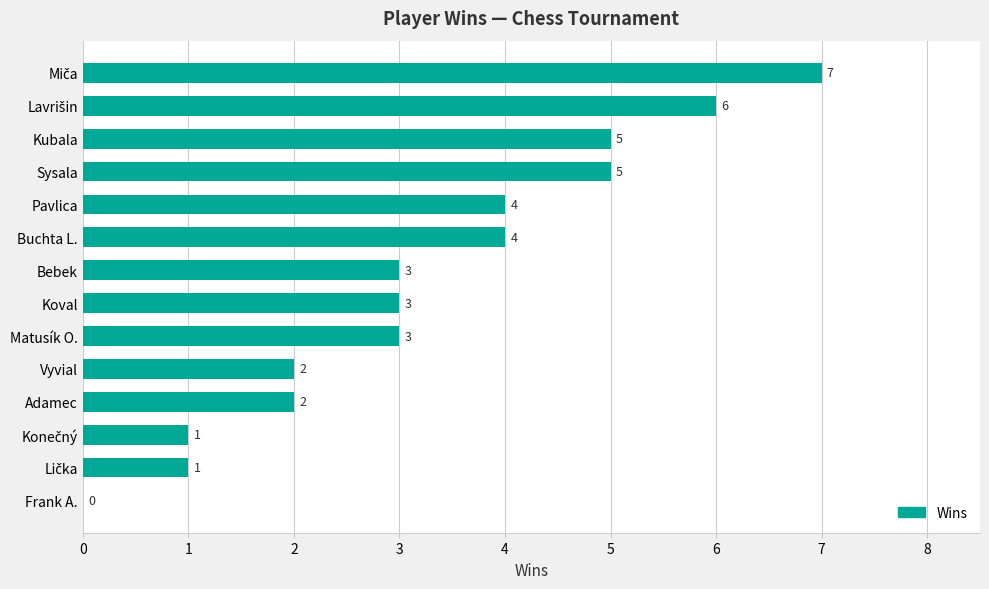

What is the sum of all values?

46